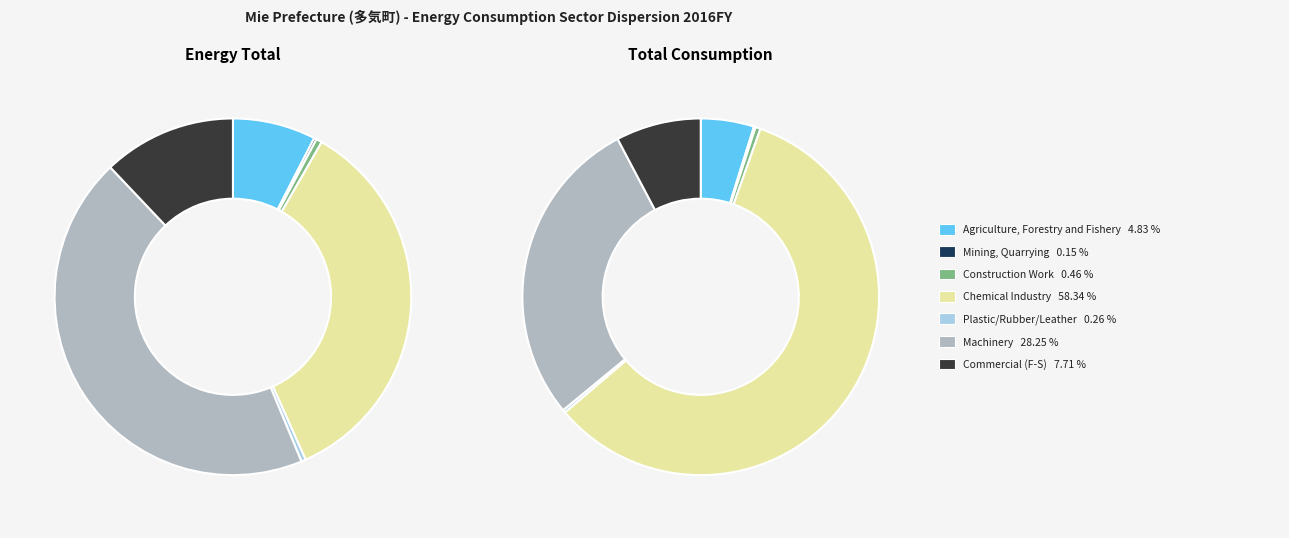

Is 6 the majority of the pie?

No